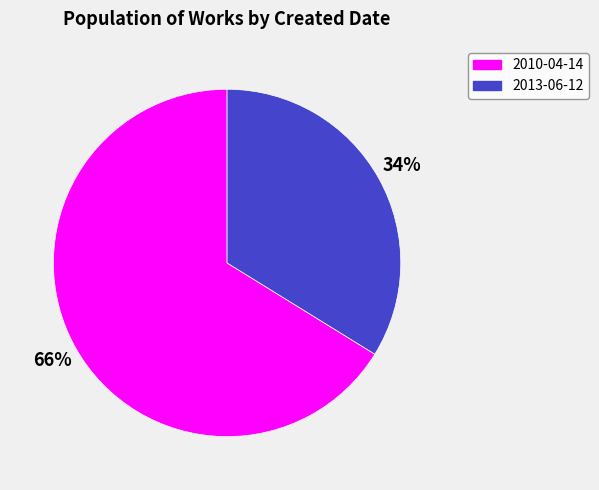

Rank the categories by value from highest to lowest.

2010-04-14, 2013-06-12